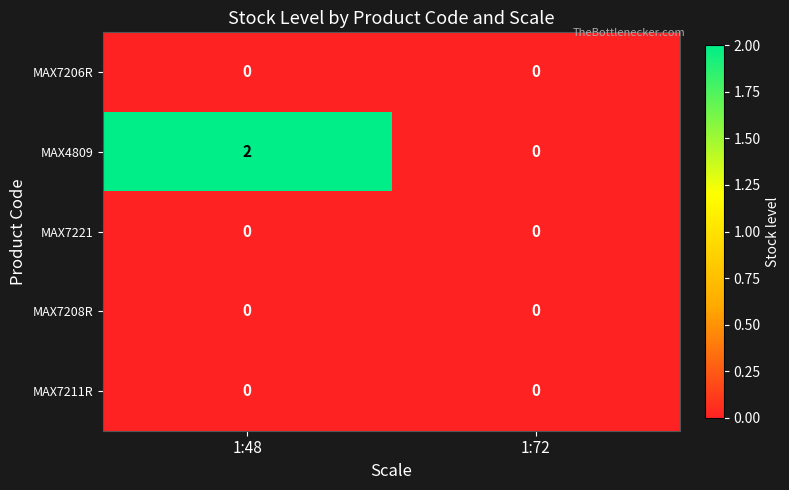

Which category has the highest value across all series?

1:48